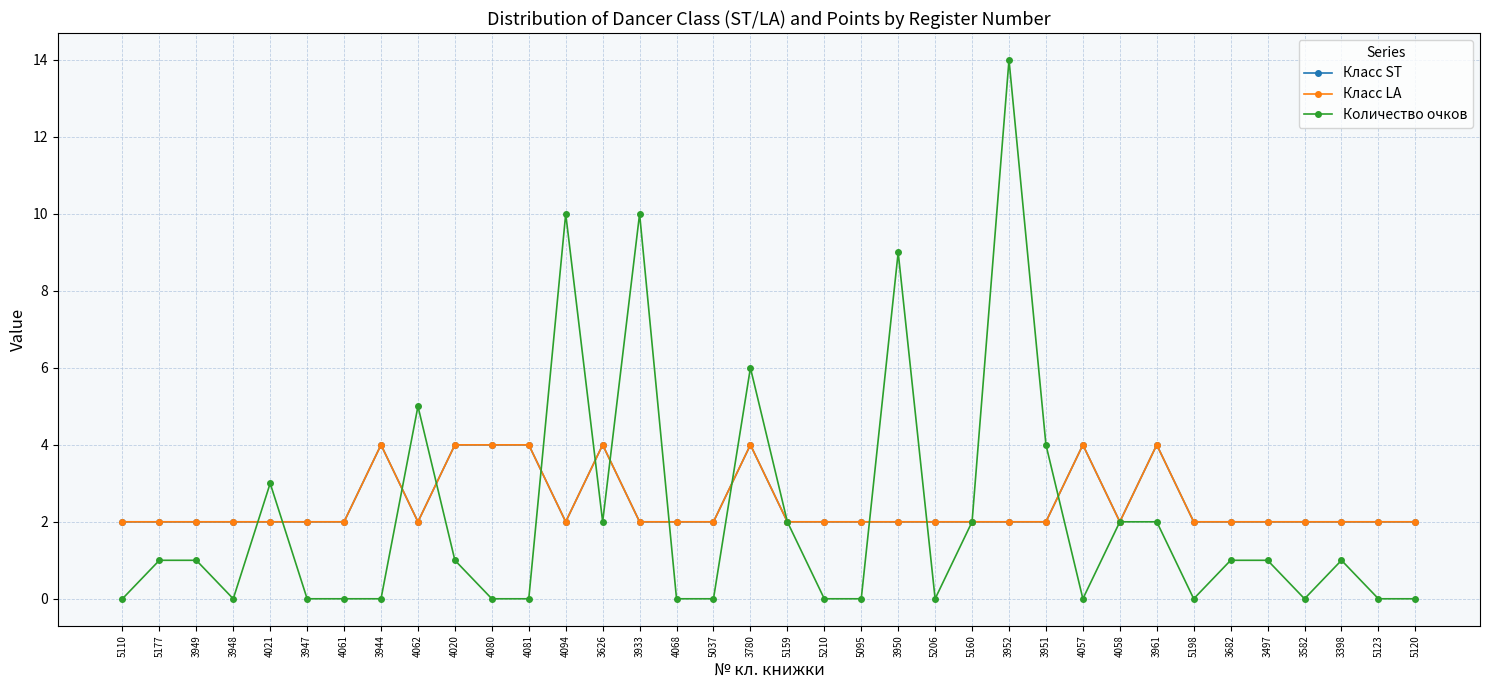

Is this an area chart (filled region under the line)?

No